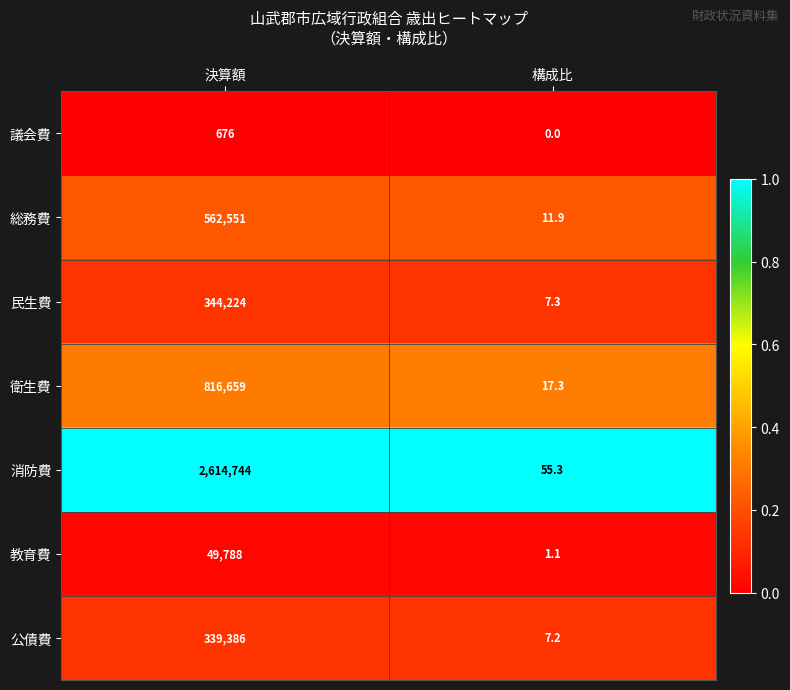

Reading left to right, transcribe all the data shown in this chart.

議会費: 676.0	0.0
総務費: 562551.0	11.9
民生費: 344224.0	7.3
衛生費: 816659.0	17.3
消防費: 2614744.0	55.3
教育費: 49788.0	1.1
公債費: 339386.0	7.2